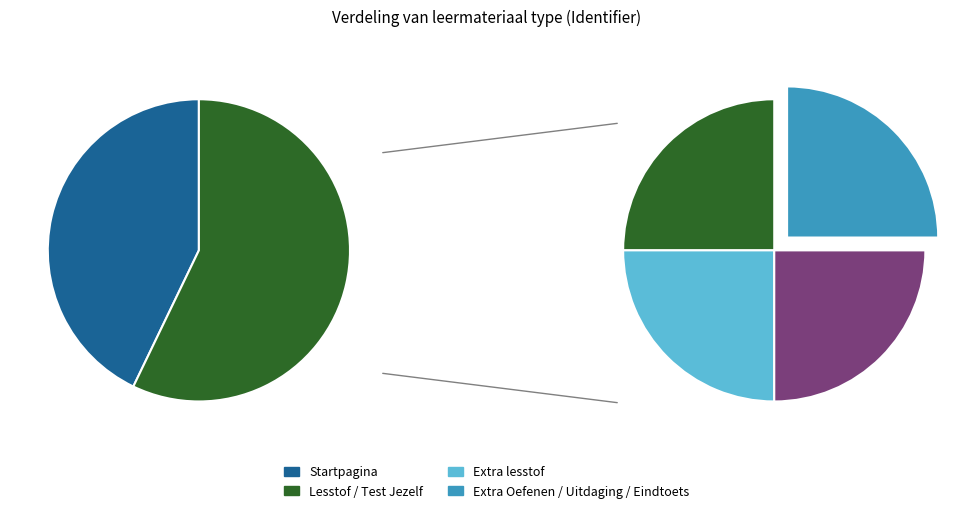

Is there any slice that represents more than half of the pie?

No